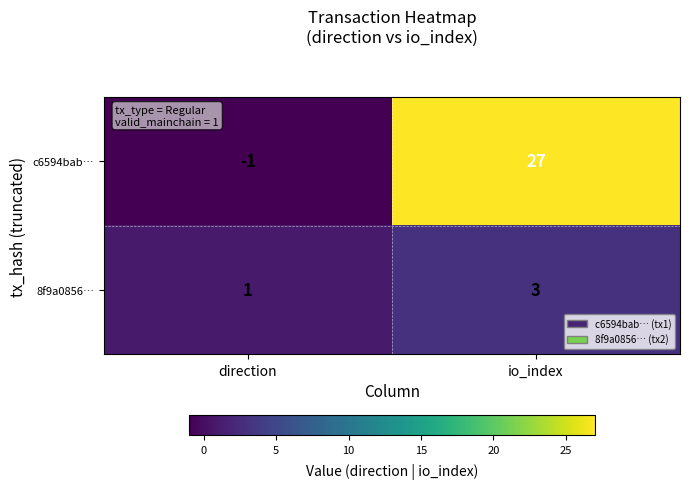

True or false: 8f9a0856… has a value of 3 at io_index.

True